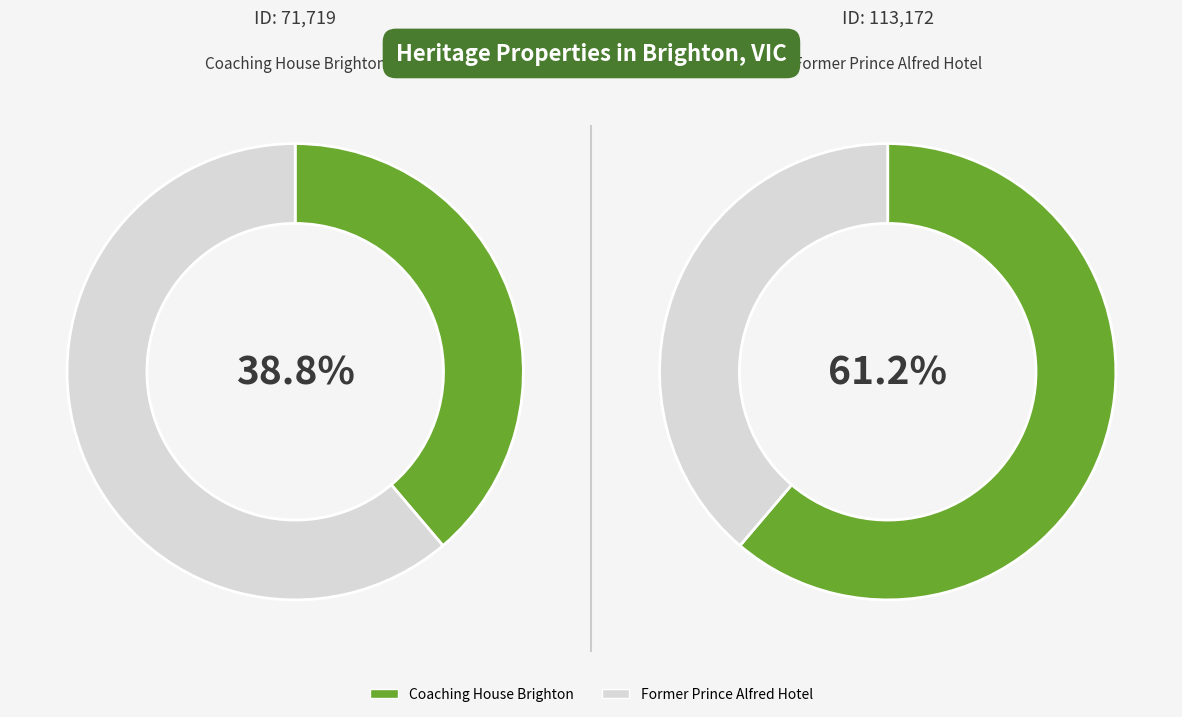

Which category accounts for the majority?

Former Prince Alfred Hotel